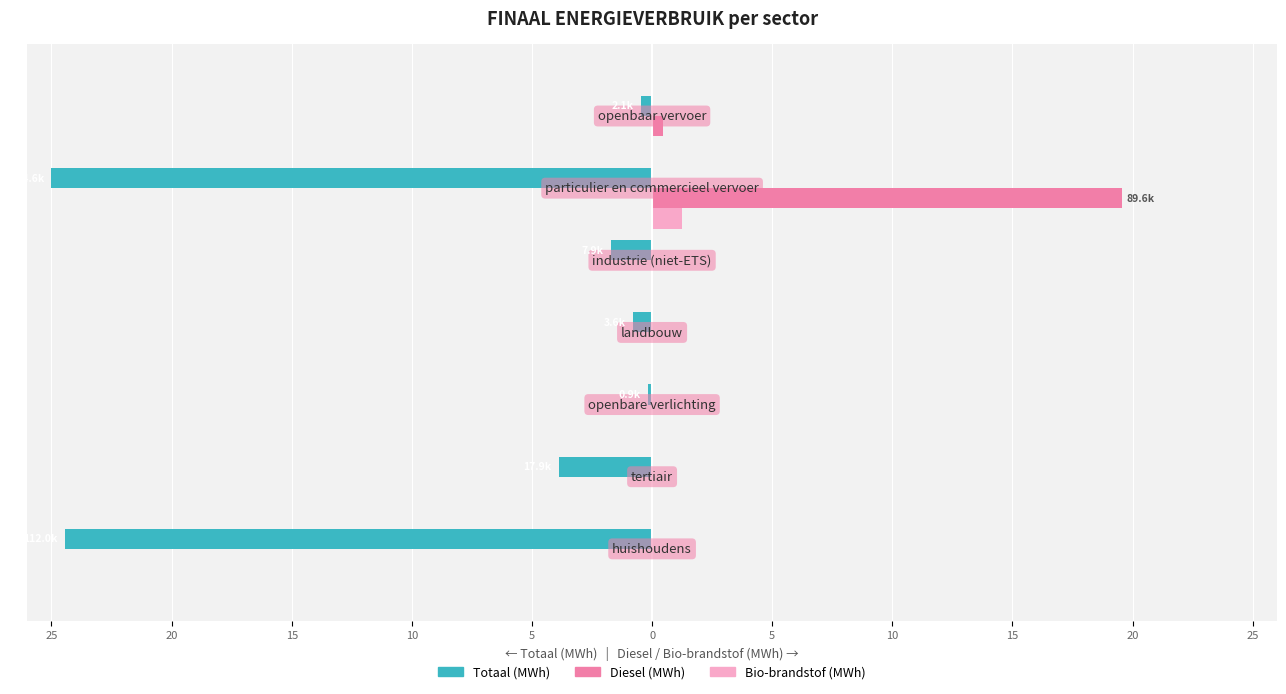

What are all the series names shown in the legend?

Totaal (MWh), Diesel (MWh), Bio-brandstof (MWh)